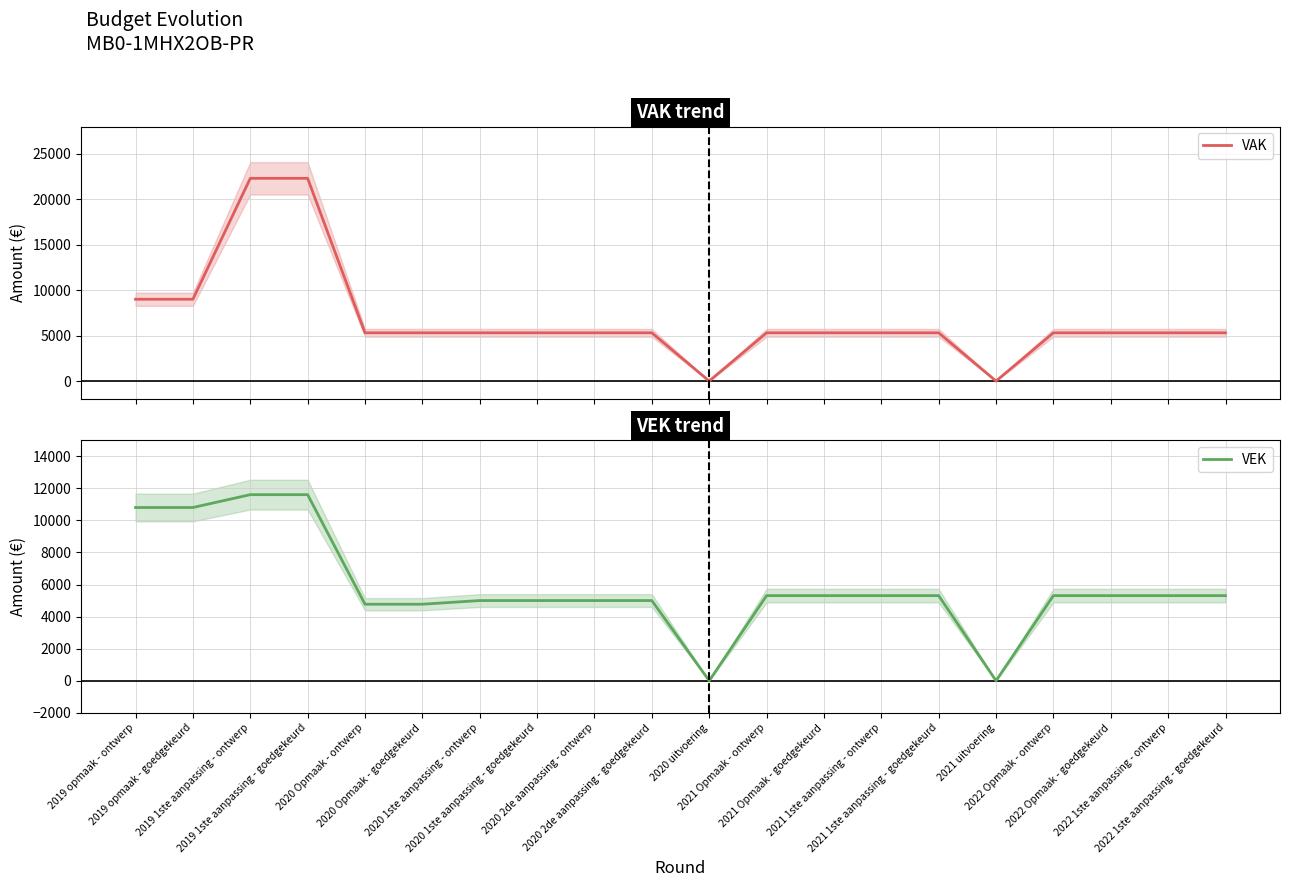

What is the label of the 12th point from the right?

2020 2de aanpassing - ontwerp